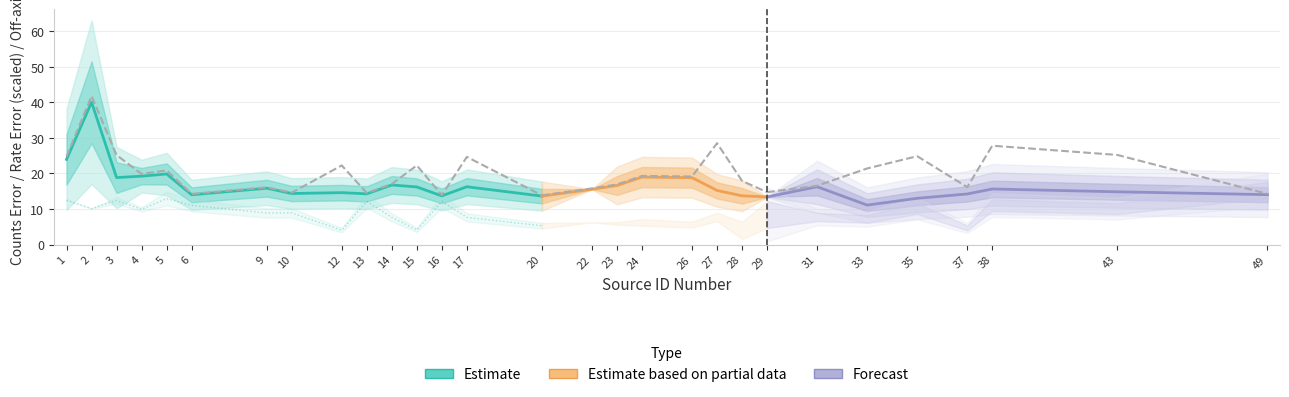

True or false: cnts_err and rate_err cross at least once.

False